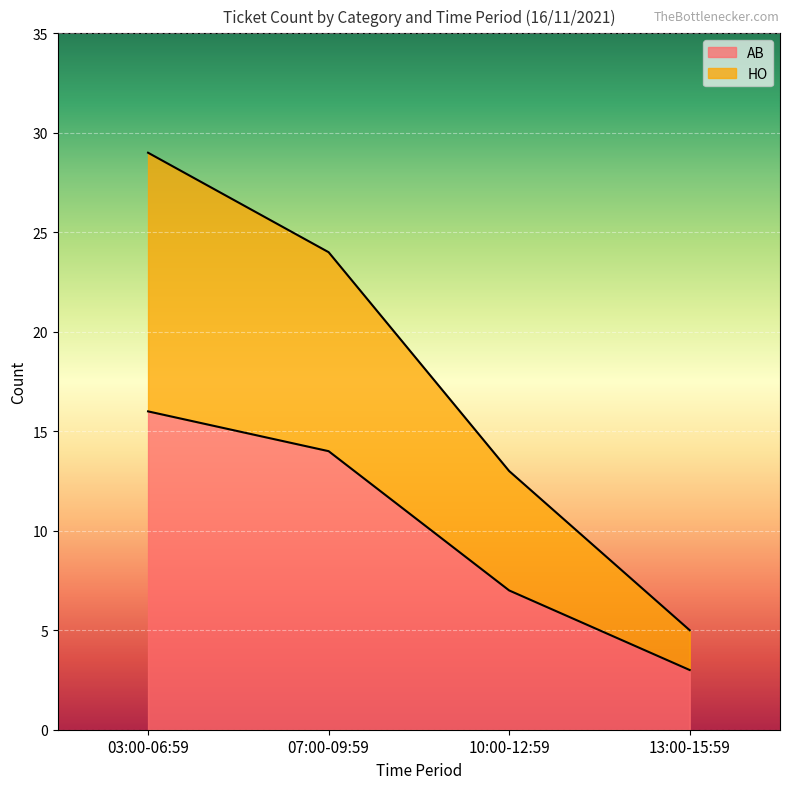

At which category is the sum across all series the highest?

03:00-06:59